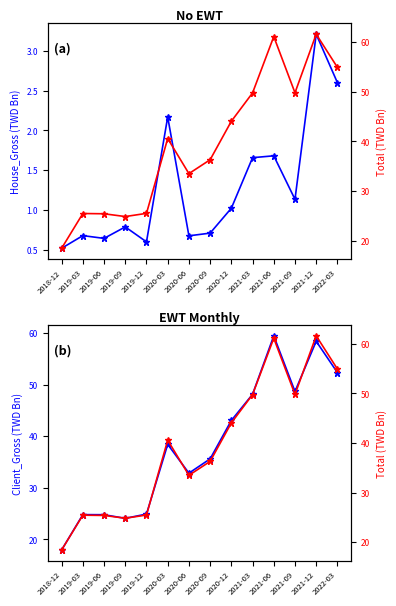

At how many categories does at least one series exceed 13?

14